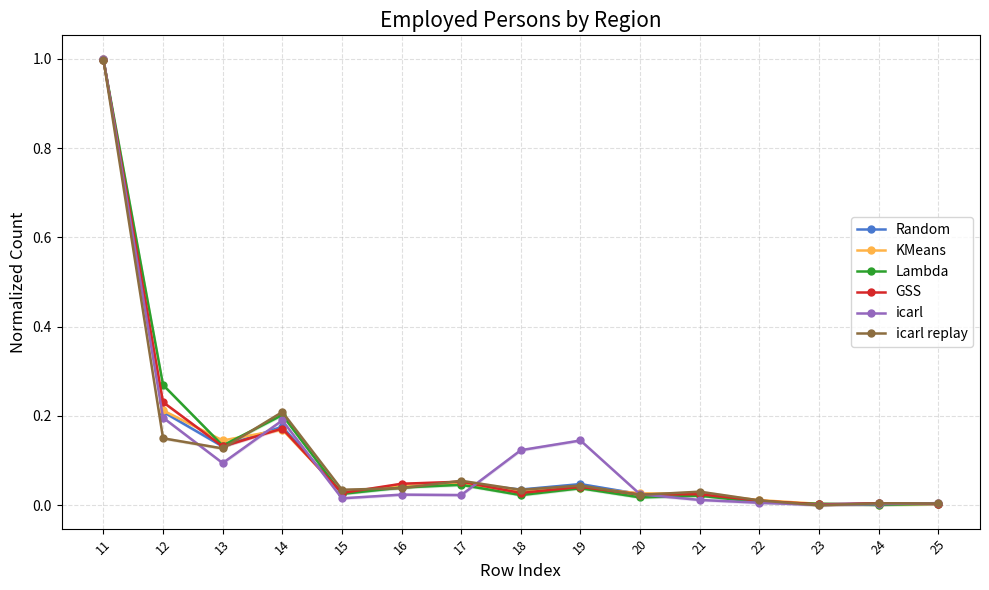

What is the difference between the maximum and minimum values in the Lambda series?

1.0